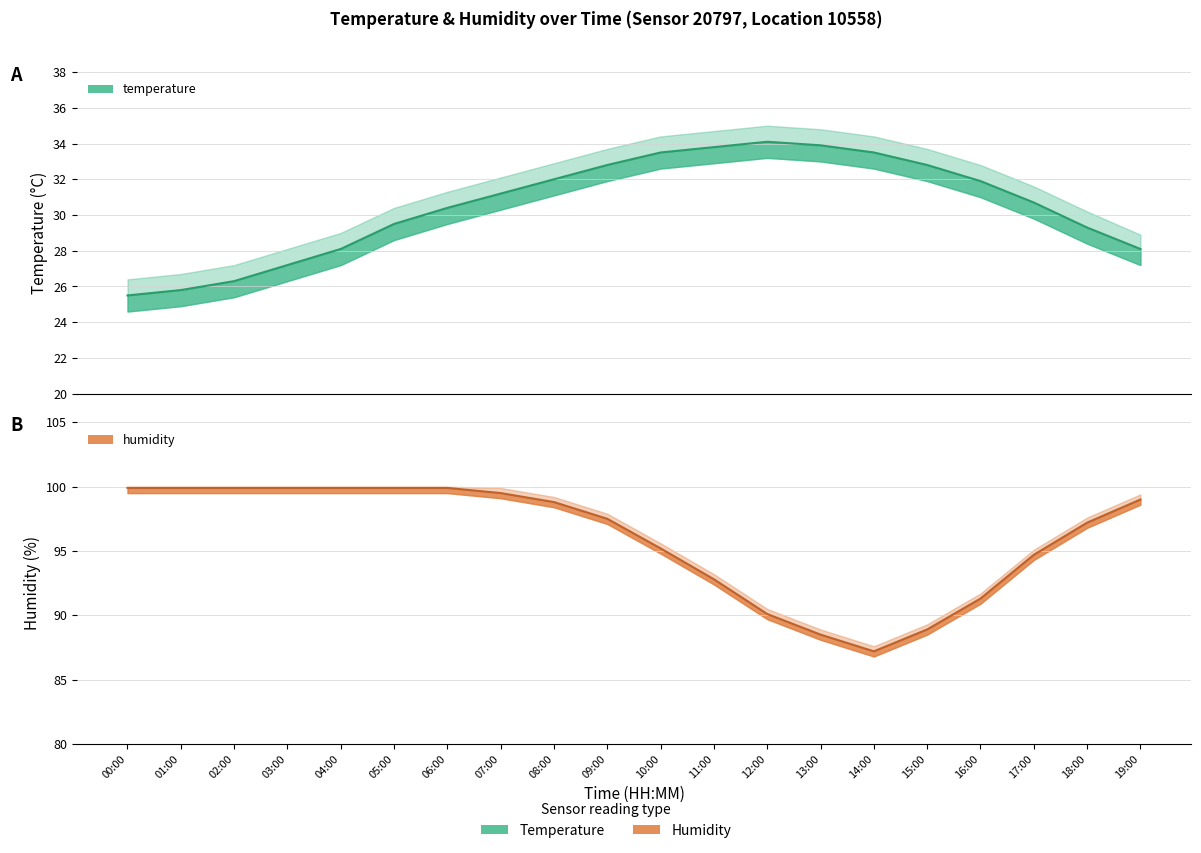

Between 06:00 and 10:00, which series saw the biggest shift?

humidity